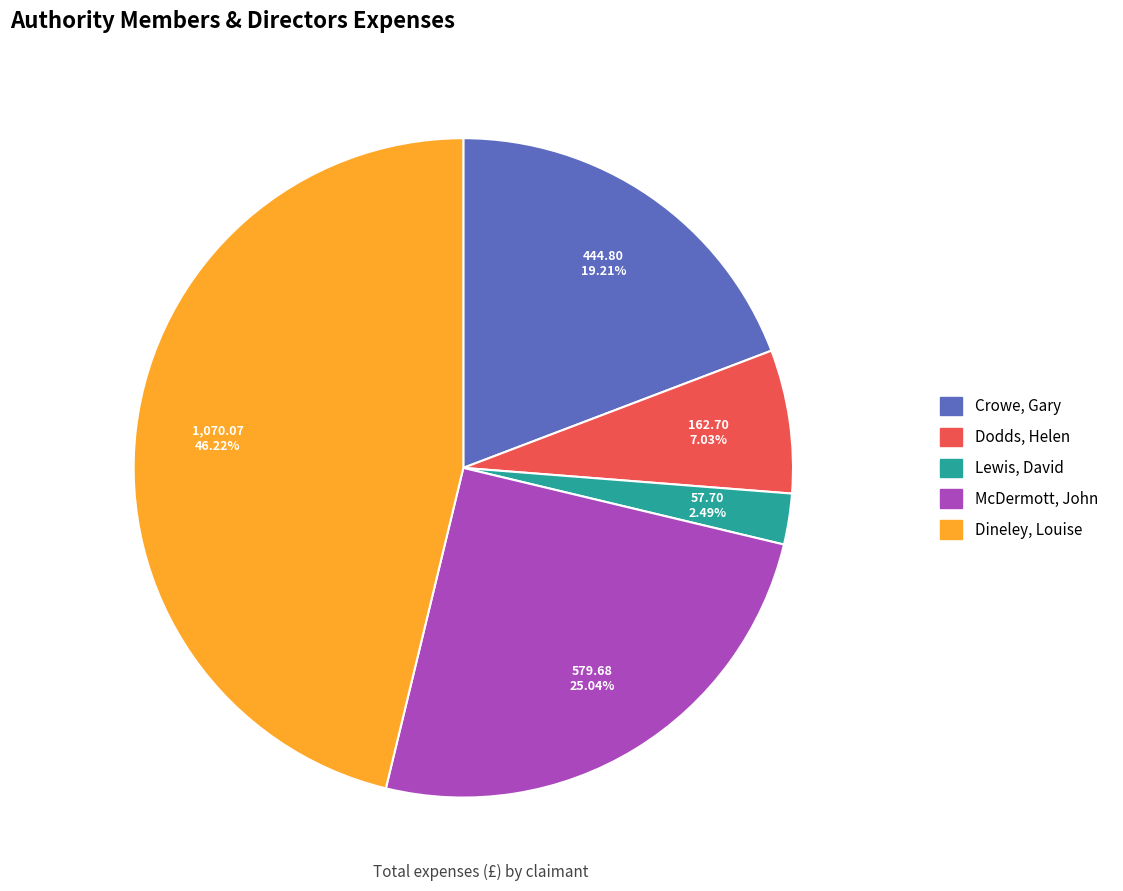

Do McDermott, John and Dodds, Helen together represent more than half of the pie?

No